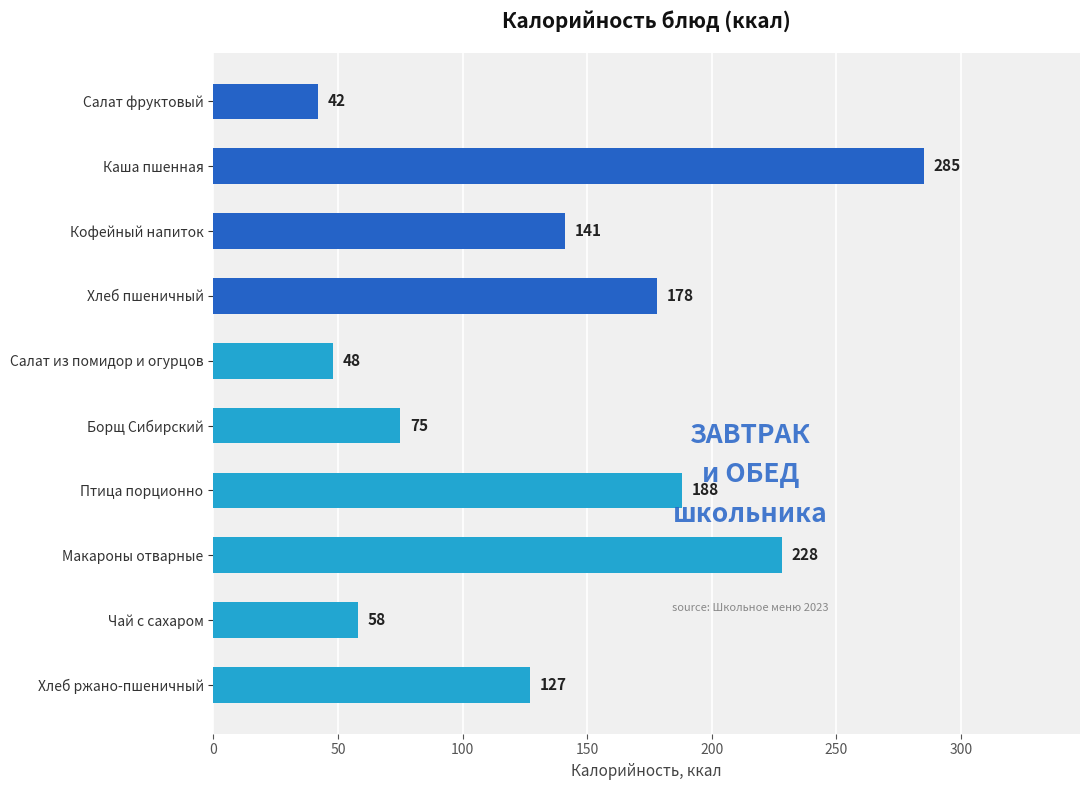

What is the minimum value shown in the chart?

42